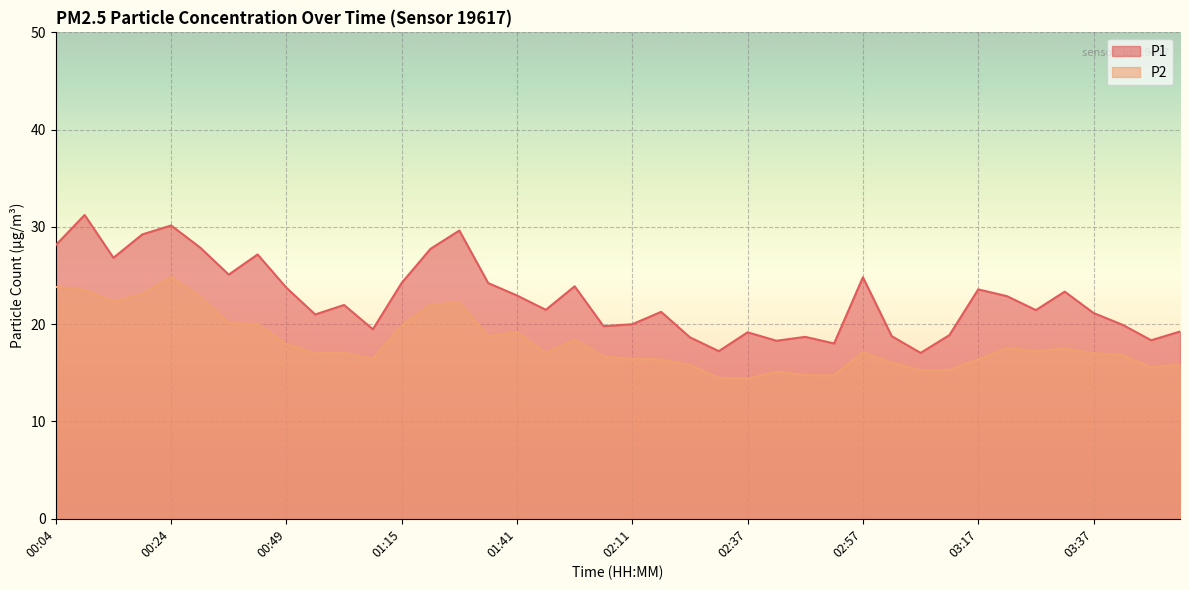

True or false: P1 and P2 intersect in this chart.

False